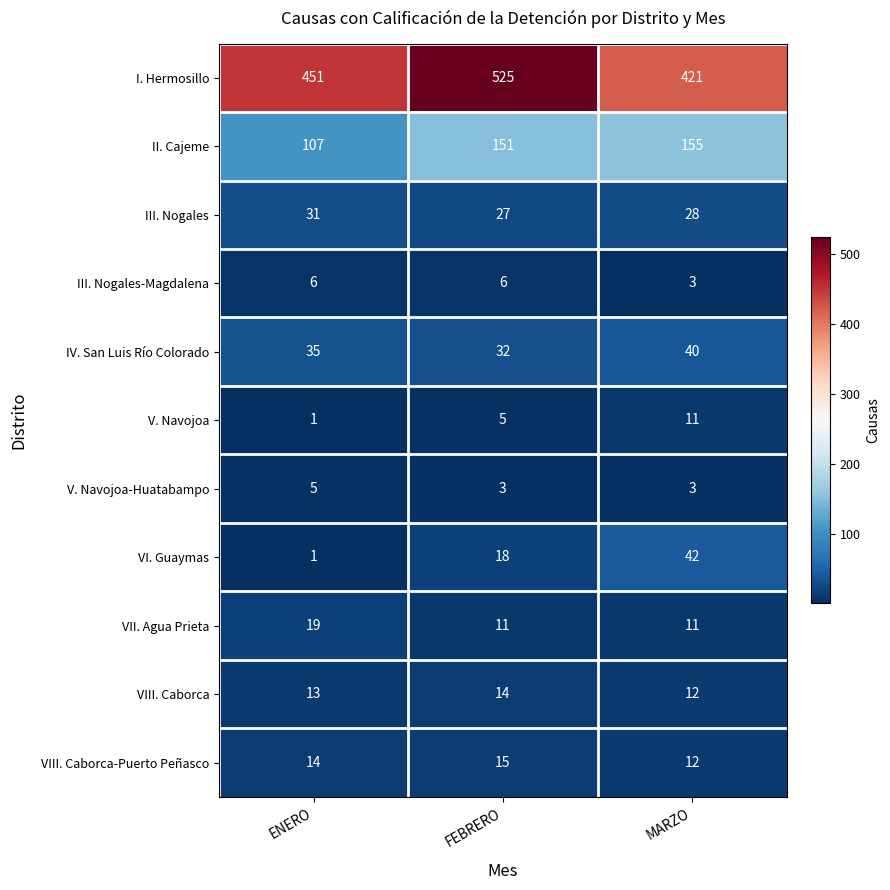

Which series has the largest total across all categories?

I. Hermosillo